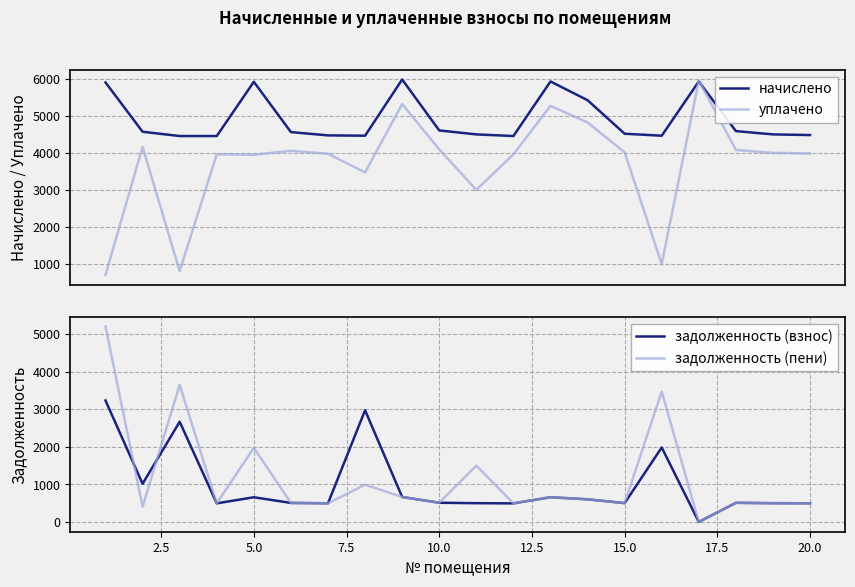

What is the lowest value of the уплачено series?

700.0